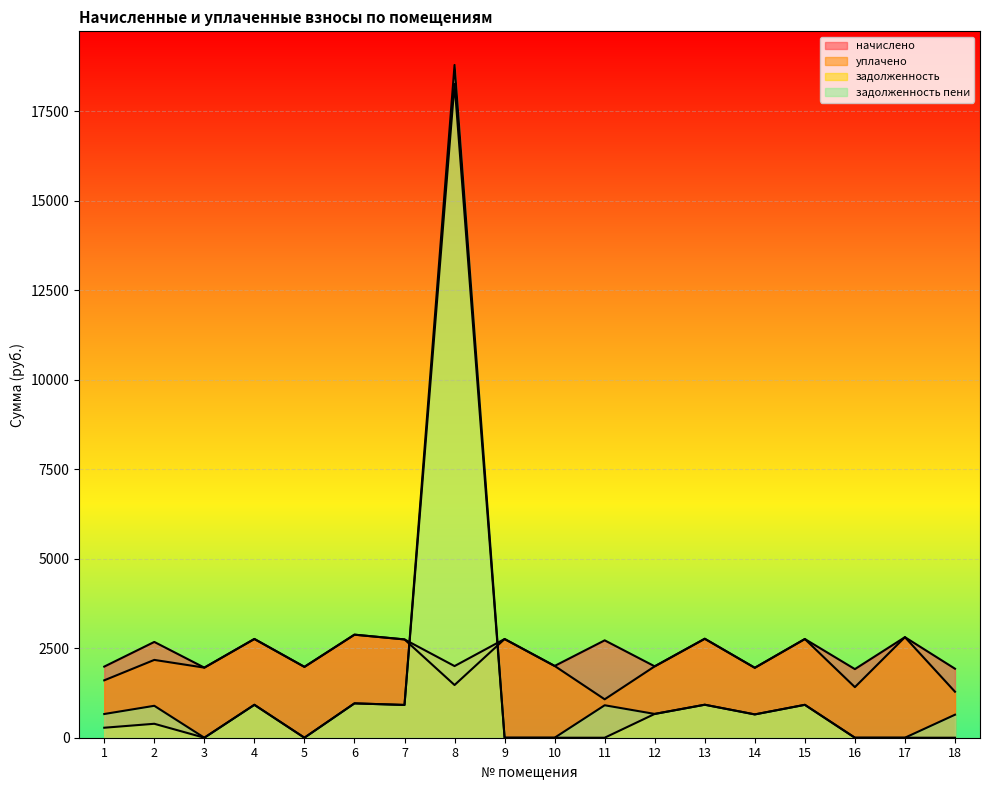

True or false: начислено has a value of 460.5 at 18.

False